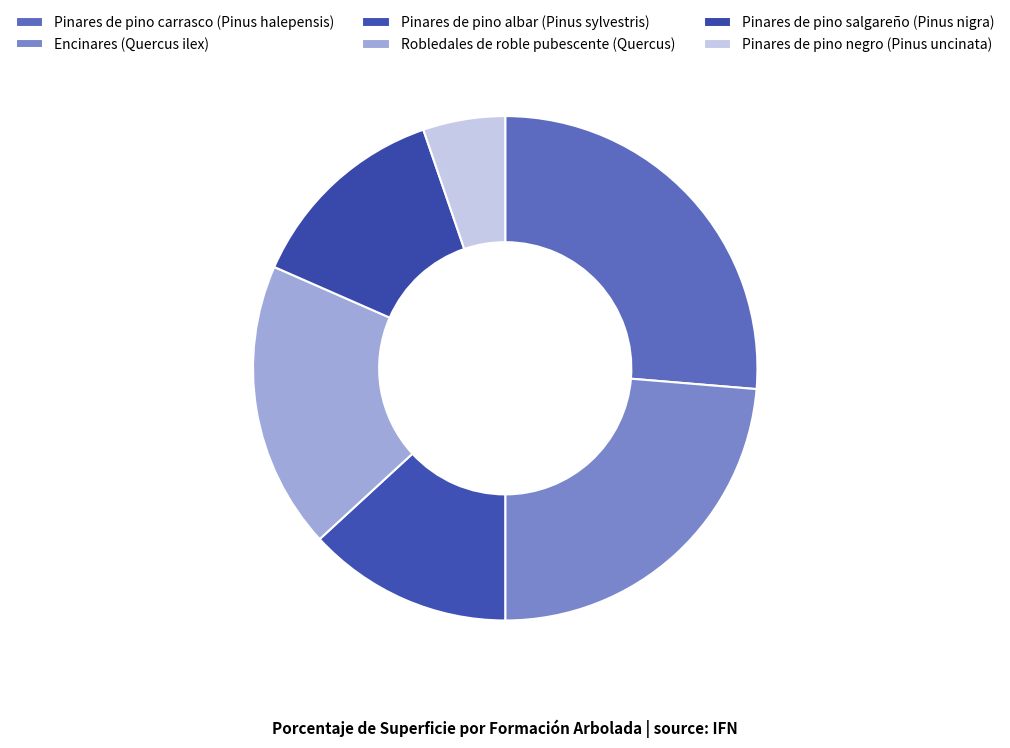

How many segments does this pie chart have?

6